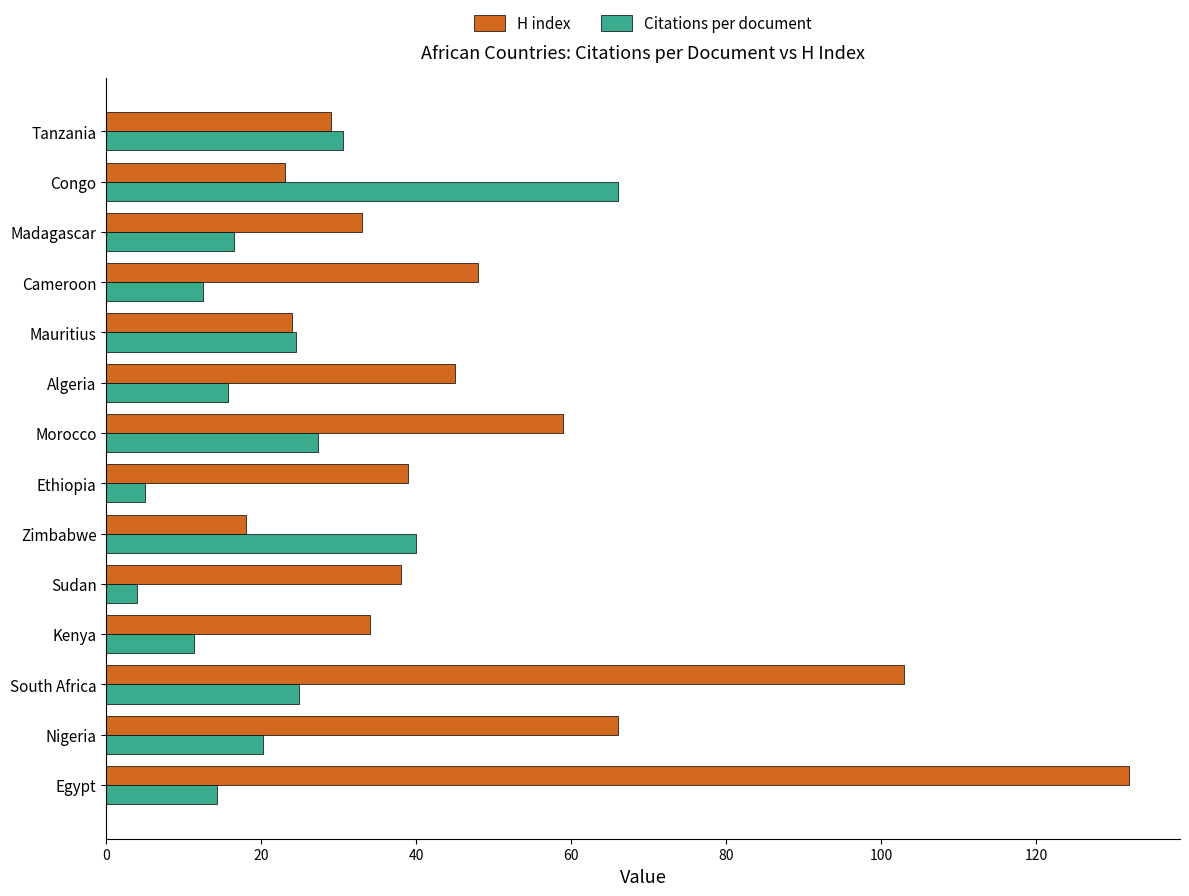

What is the total value across all series at Mauritius?

48.5